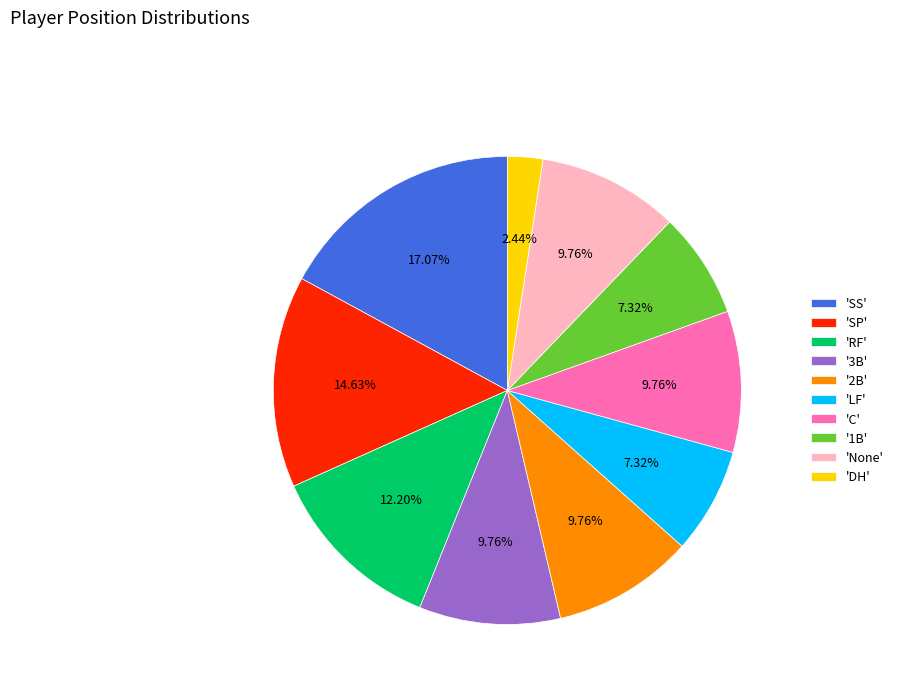

Which slice is the smallest?

'DH'